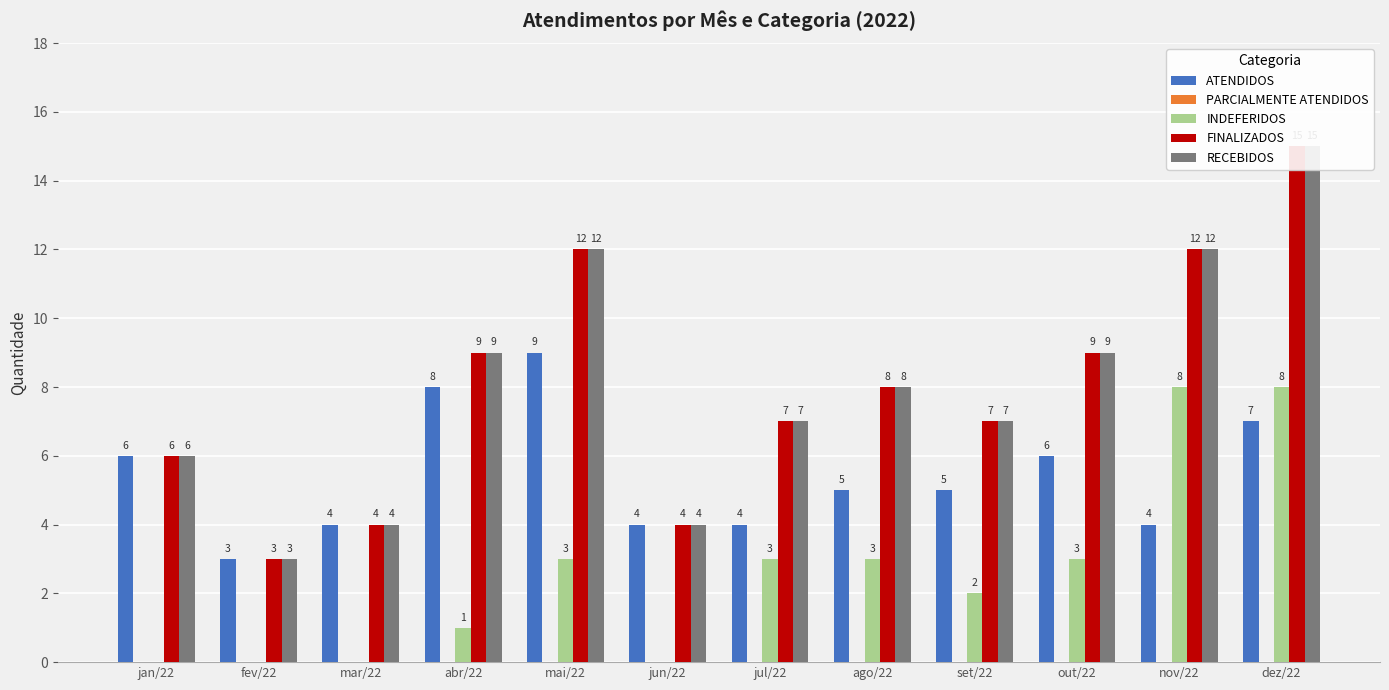

What is the spread (max minus min) of values at dez/22?

15